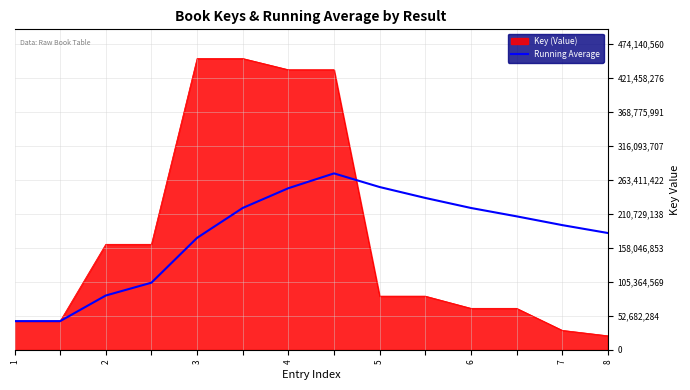

Which series has the widest spread of values?

Key (Value)